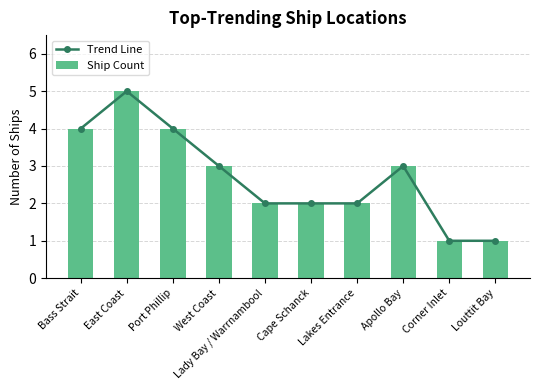

Are the bars grouped side by side (vs. stacked)?

Yes